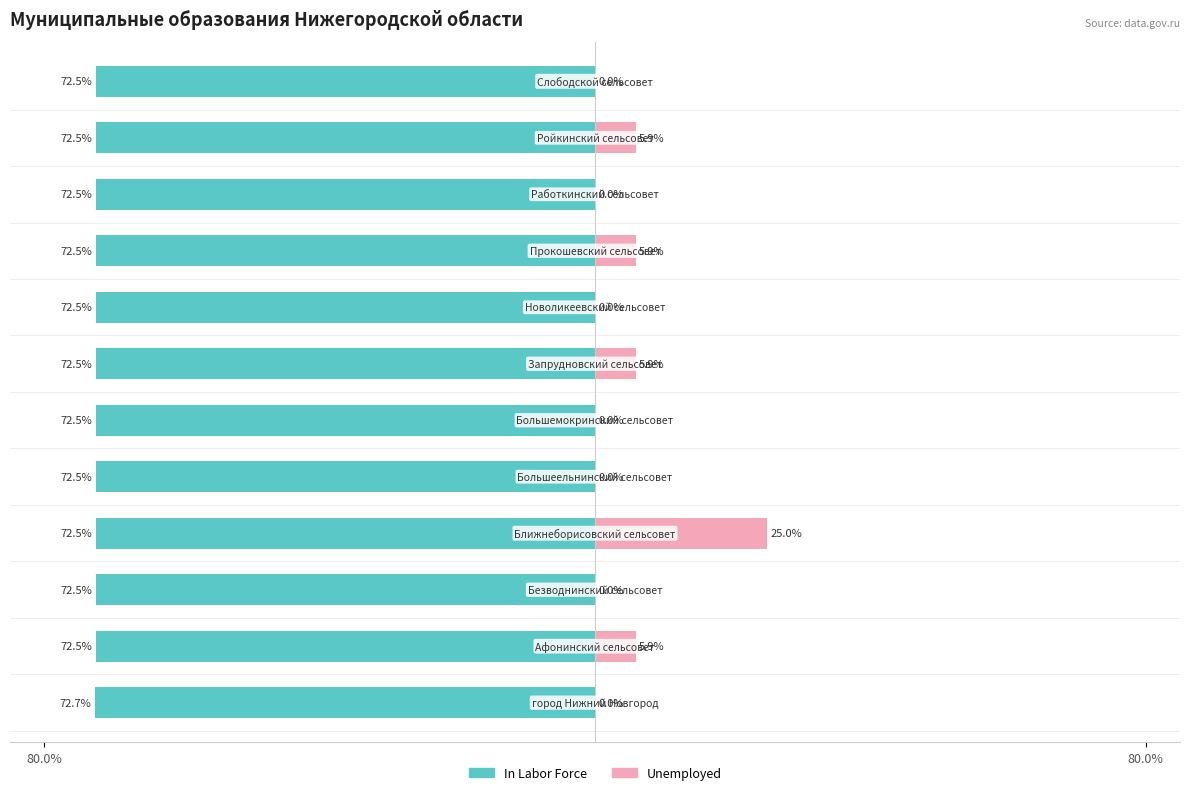

What is the difference between the highest and lowest values at 11?

72.5